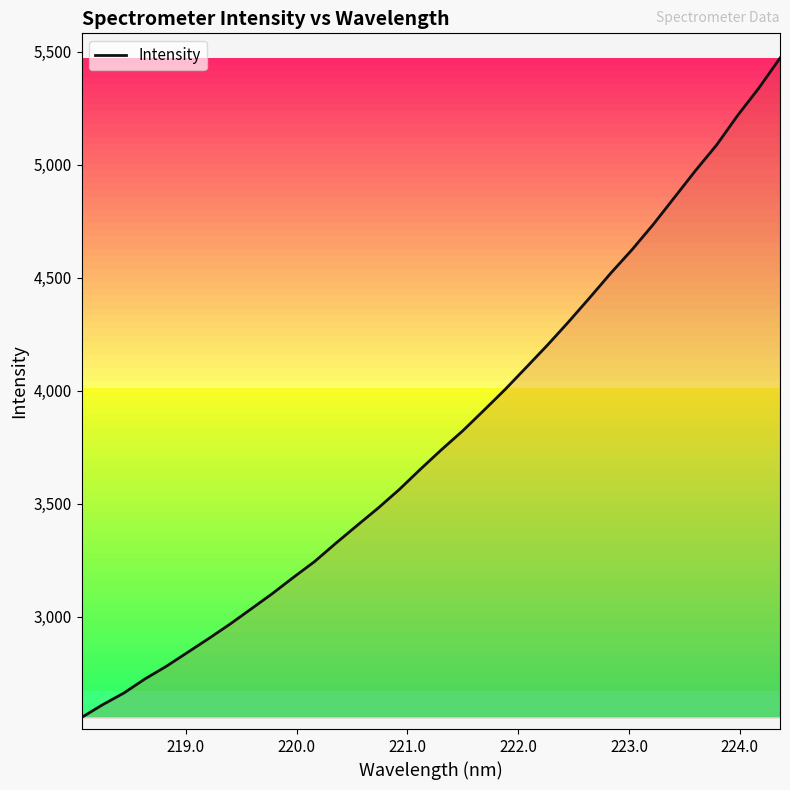

What is the smallest value displayed?

2554.3